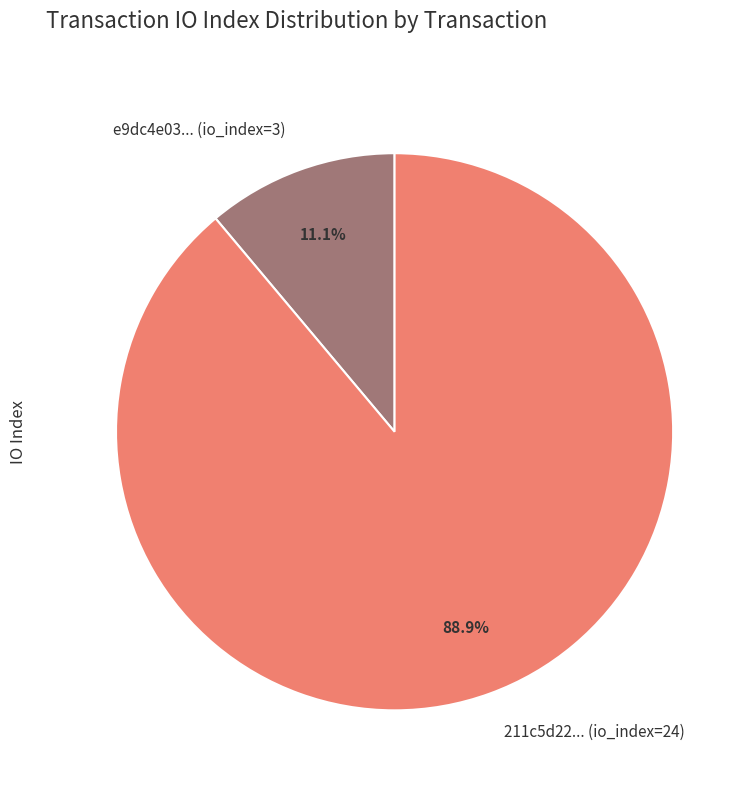

Count the number of slices in the pie.

2